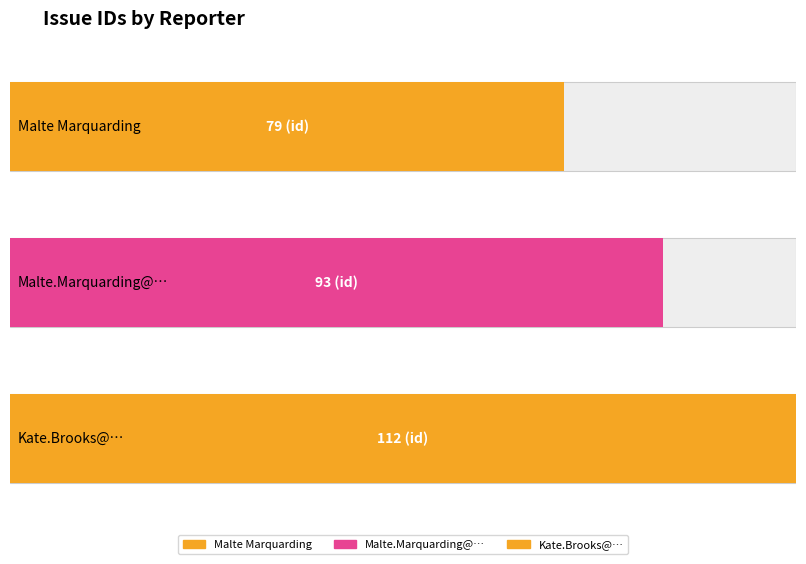

True or false: the data shows 93 at Malte.Marquarding@….

True